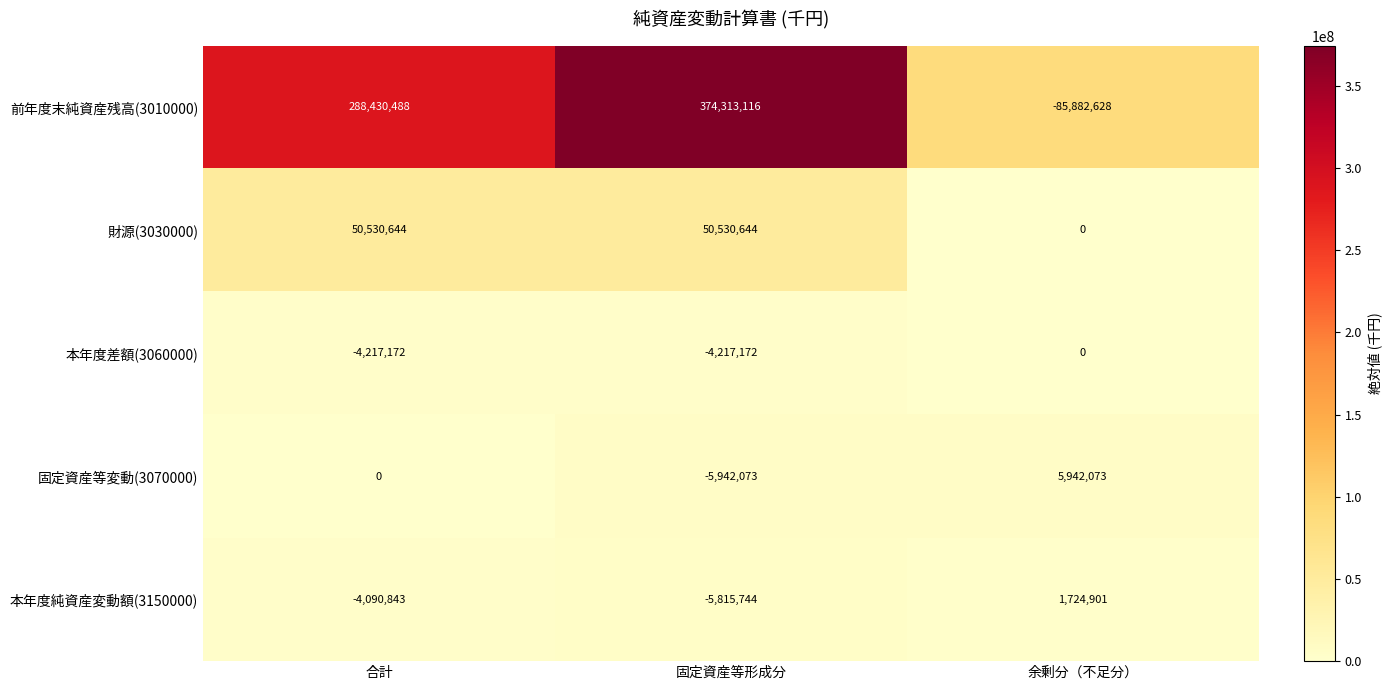

Is it true that 財源(3030000) equals 50530644 at 固定資産等形成分?

True